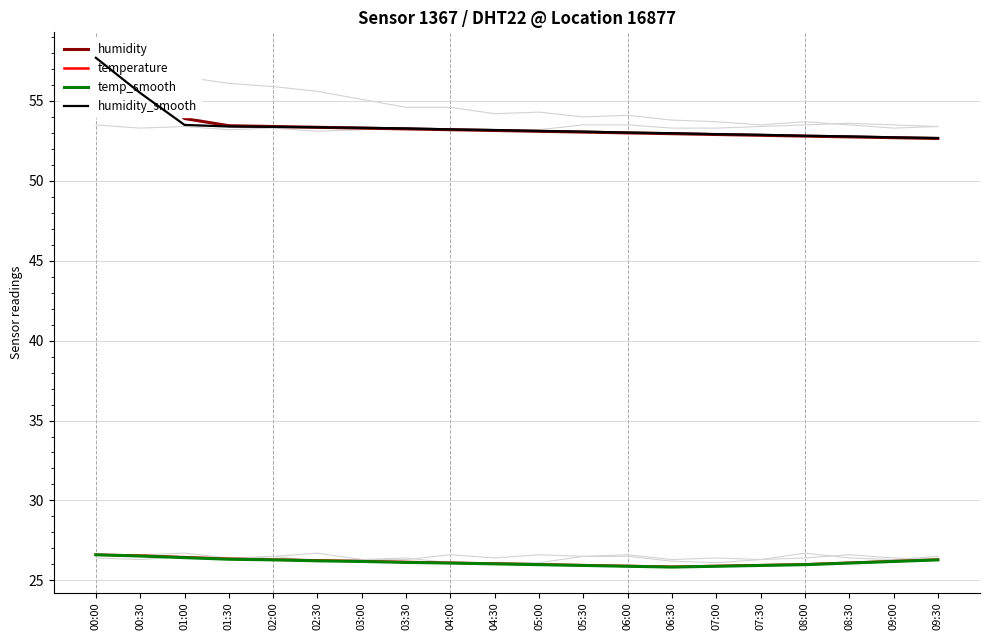

What is the difference between the maximum and second lowest values in the humidity series?

5.0